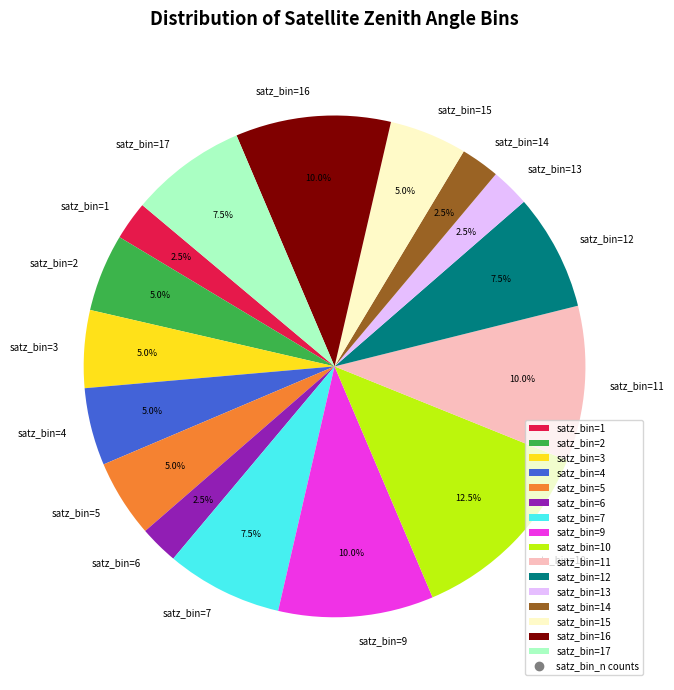

Which slice is the largest?

satz_bin=10